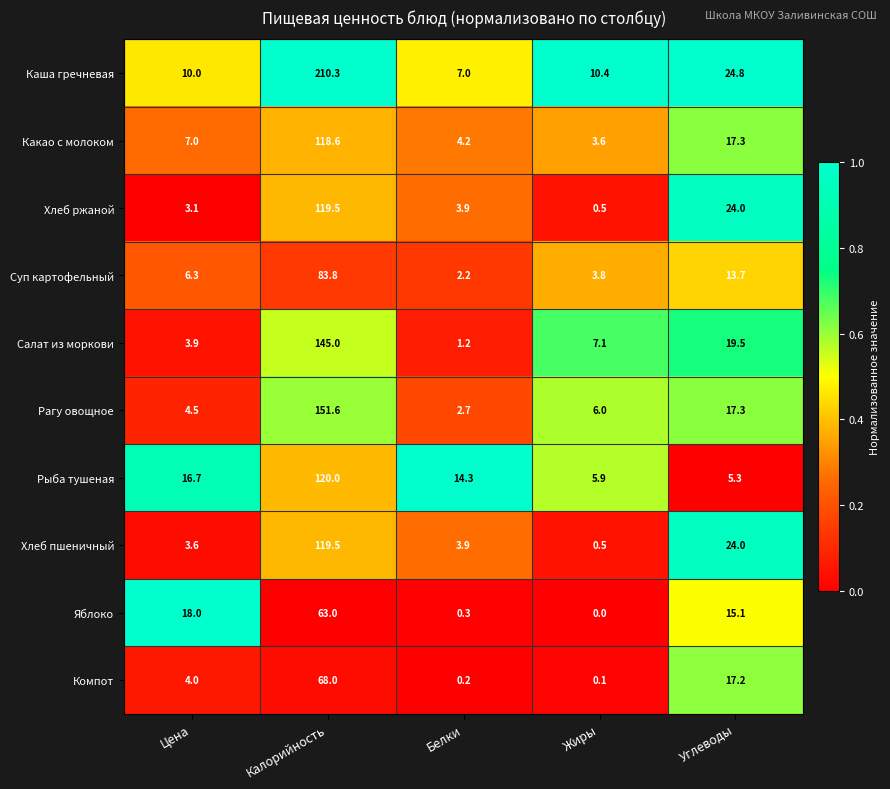

At which category is the sum across all series the highest?

Калорийность